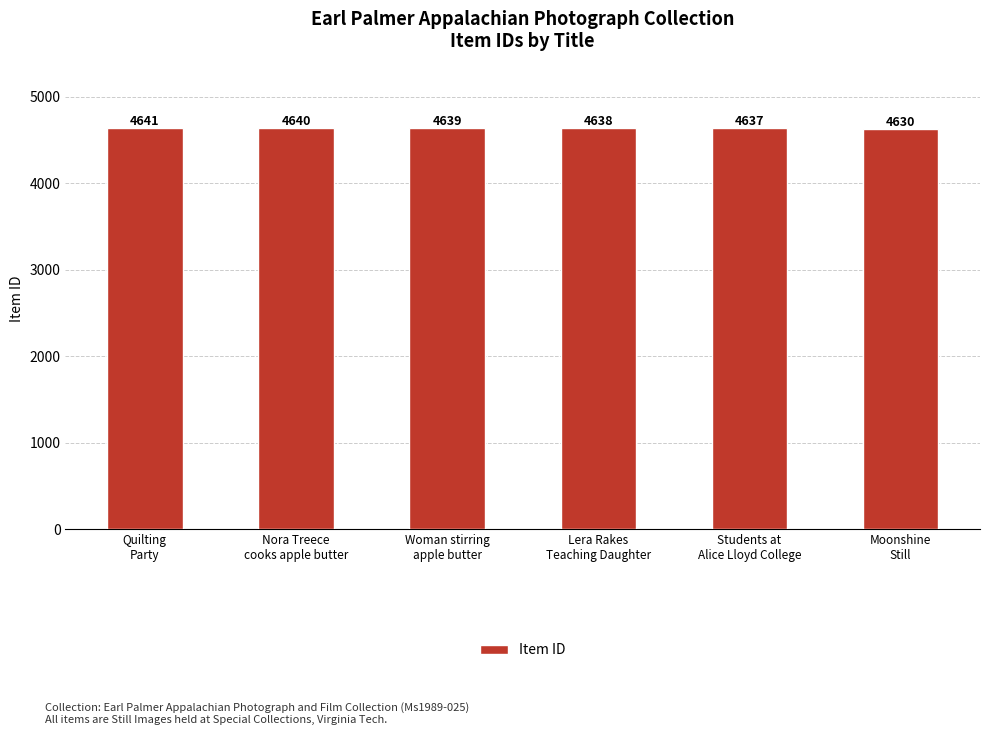

Reading left to right, what are all the values shown in this chart?

4641	4640	4639	4638	4637	4630